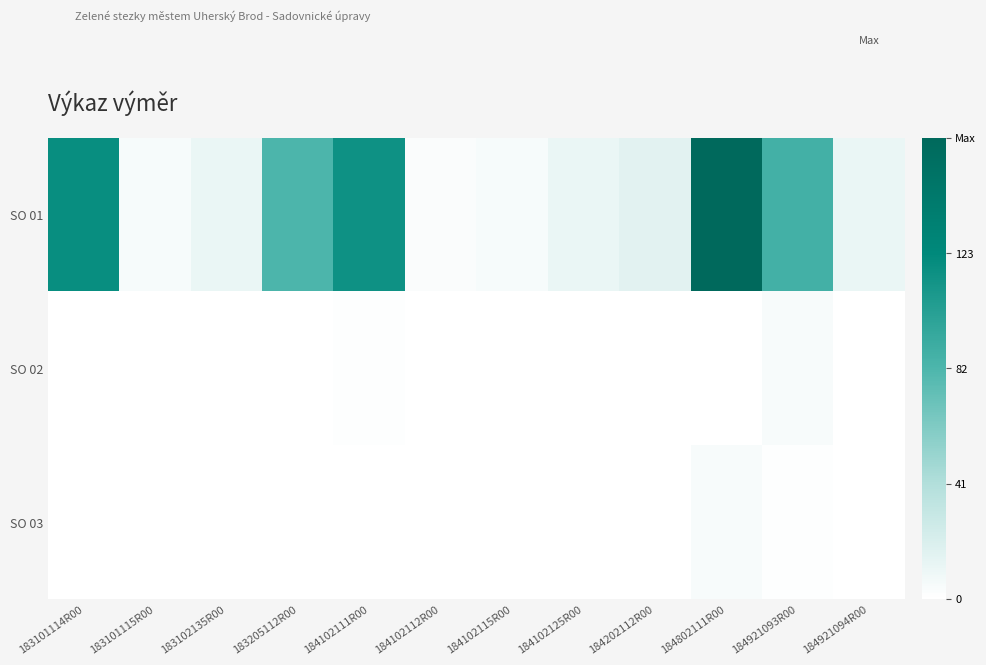

What is the total value across all series at 184102112R00?

3.0